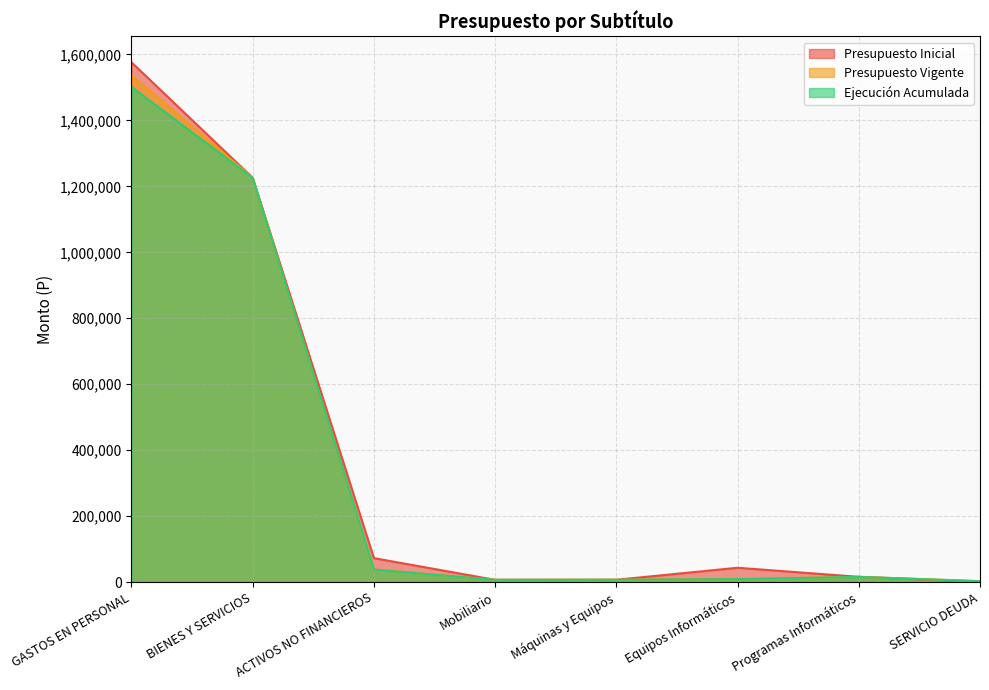

Rank the series at Equipos Informáticos from highest to lowest value.

Presupuesto Inicial, Presupuesto Vigente, Ejecución Acumulada